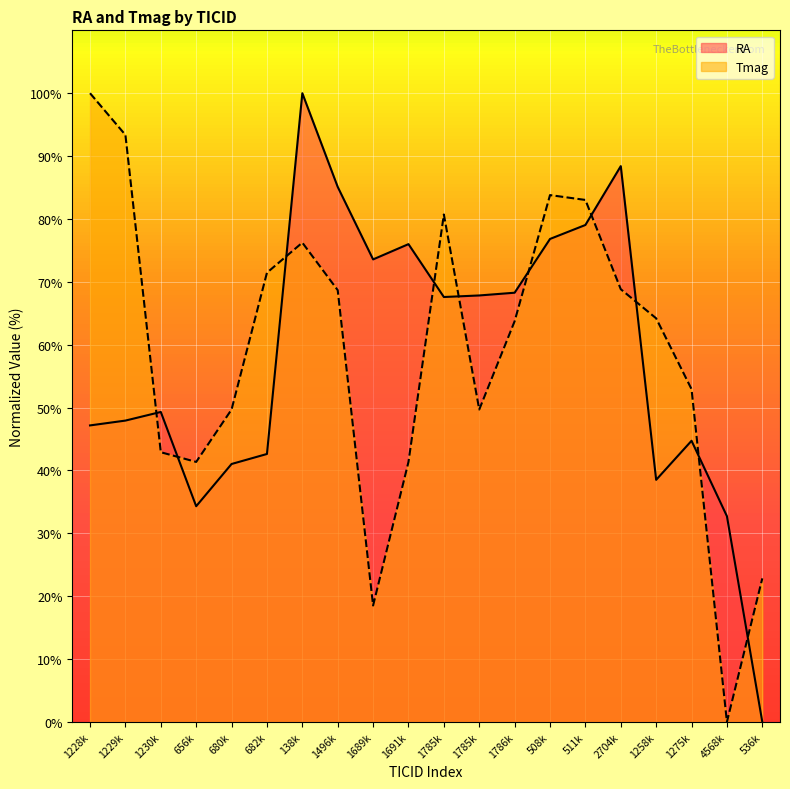

Where do Tmag and RA first cross each other?

1229k and 1230k